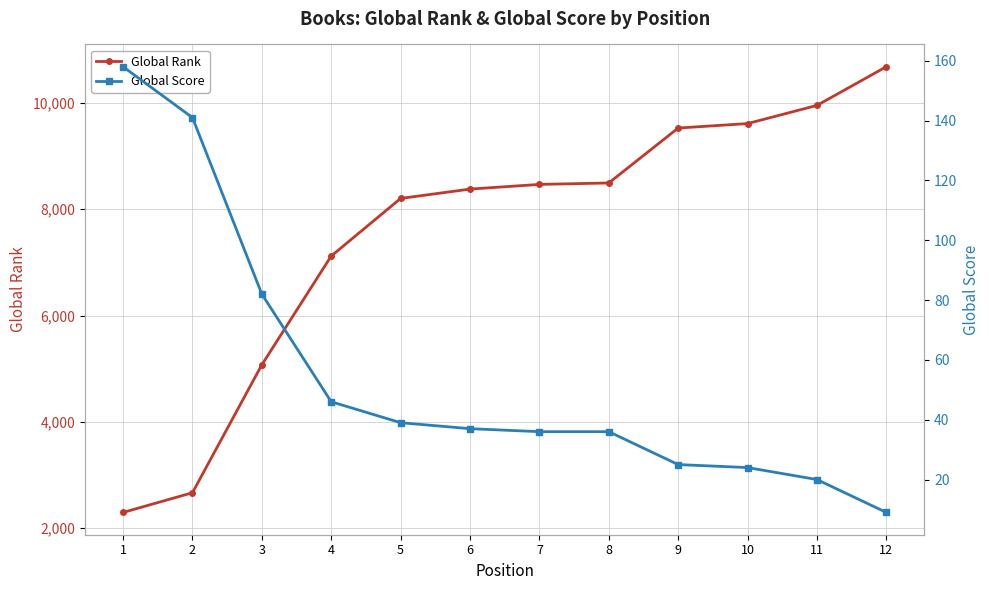

Reading left to right, transcribe all the data shown in this chart.

Global Rank: 1=2294	2=2665	3=5073	4=7120	5=8204	6=8380	7=8468	8=8495	9=9529	10=9613	11=9955	12=10683
Global Score: 1=158	2=141	3=82	4=46	5=39	6=37	7=36	8=36	9=25	10=24	11=20	12=9